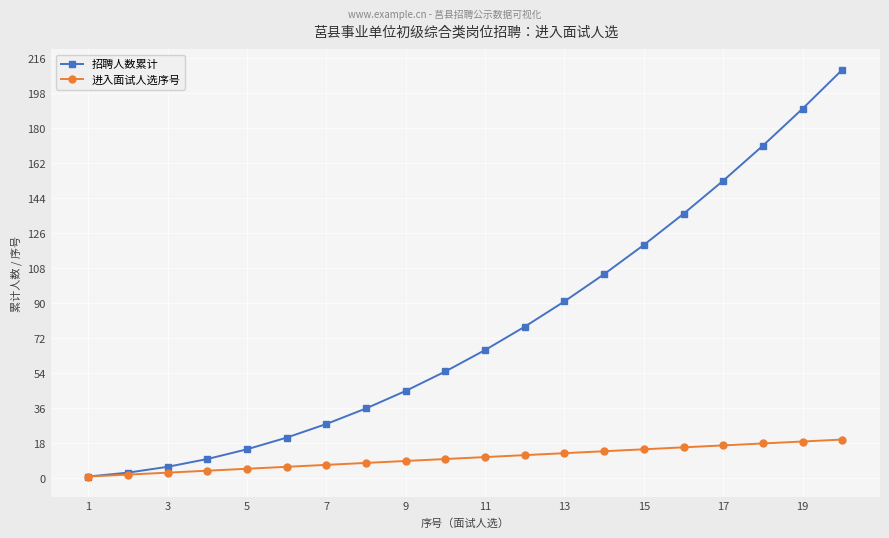

What is the maximum value shown in the chart?

210